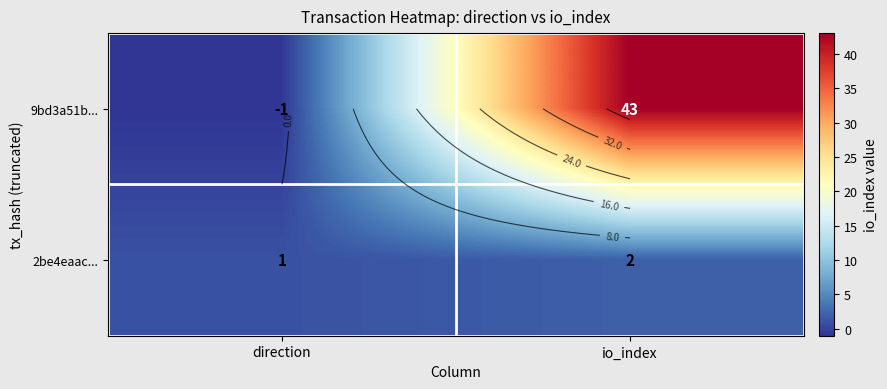

What is the smallest value displayed?

-1